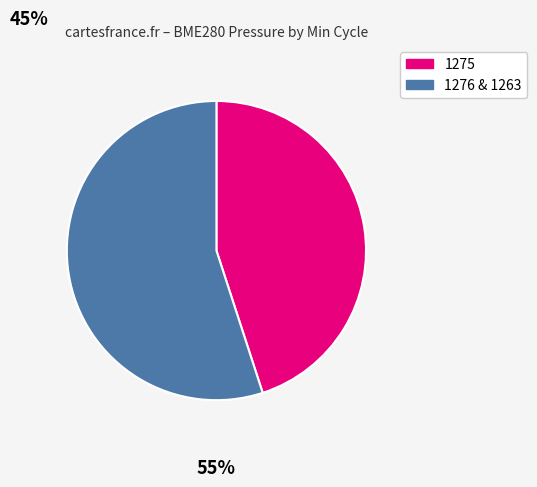

Does any single category account for the majority?

Yes